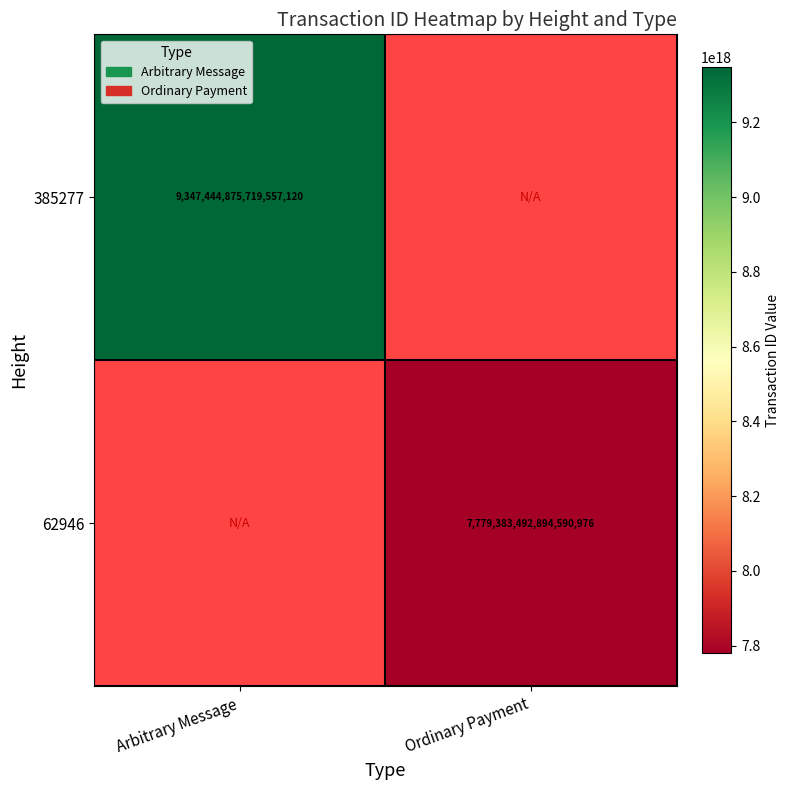

At how many categories does at least one series exceed 7823282049806512128?

1